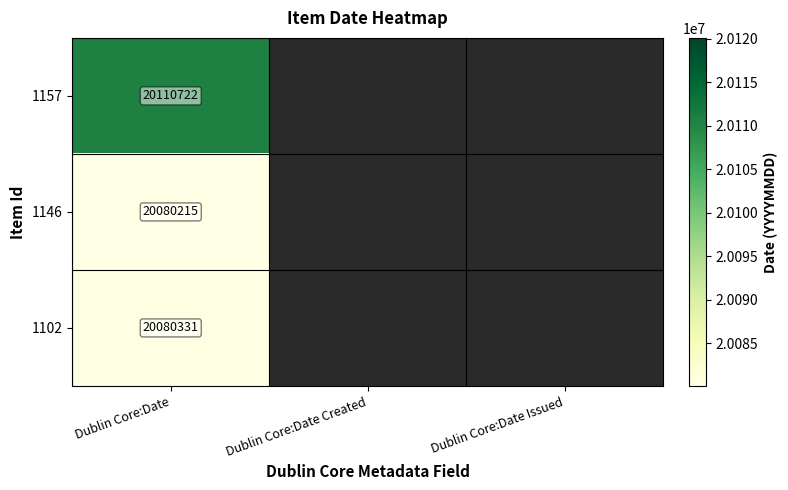

What is the difference between the highest and lowest values at Dublin Core:Date?

30507